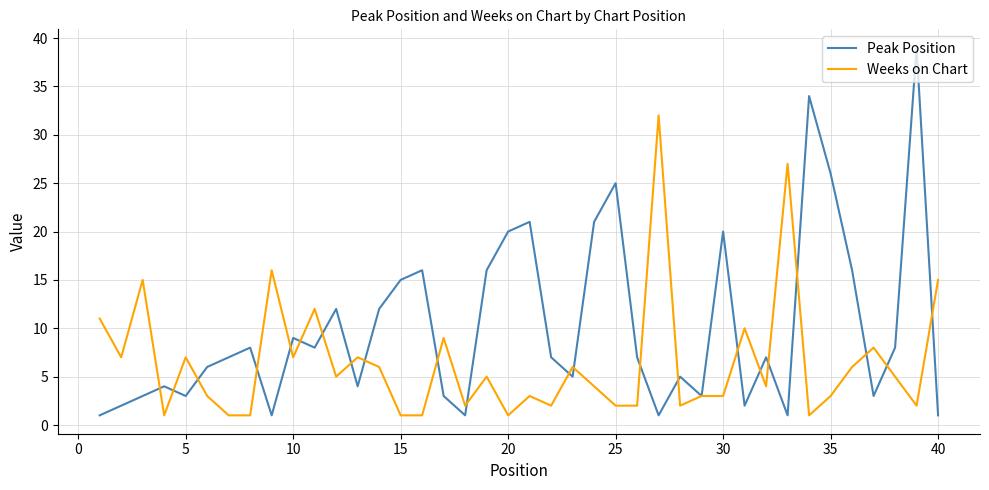

Which series has the largest total across all categories?

Peak Position